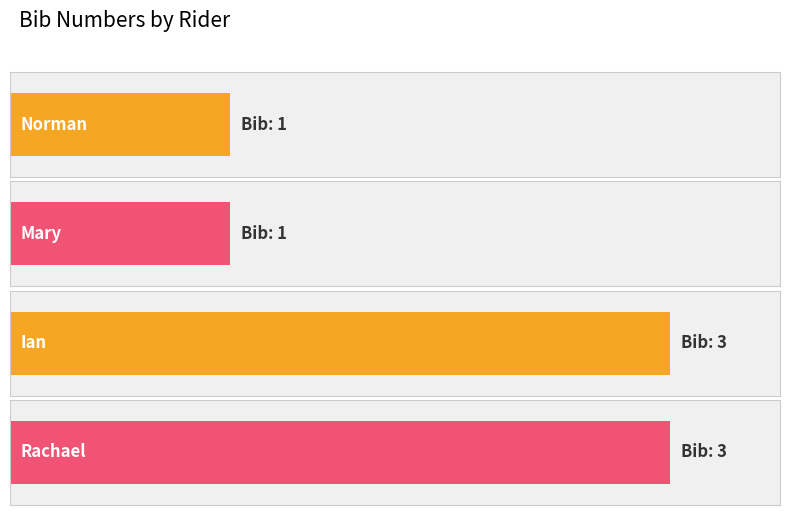

List the labels in order of value, smallest first.

Norman, Mary, Ian, Rachael